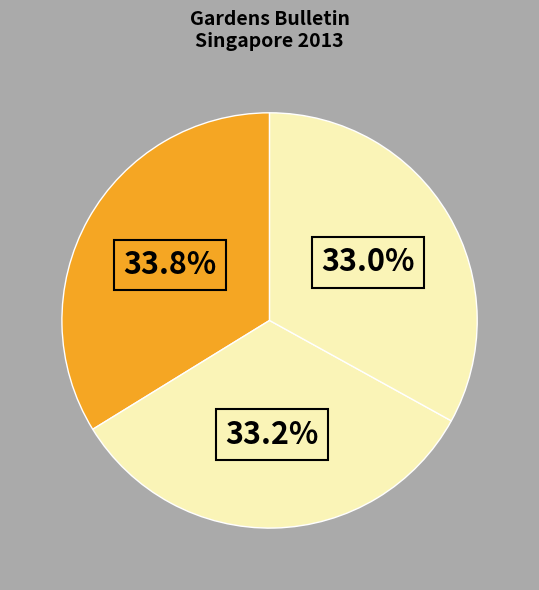

Rank the categories by value from highest to lowest.

Page 225, Page 221, Page 220